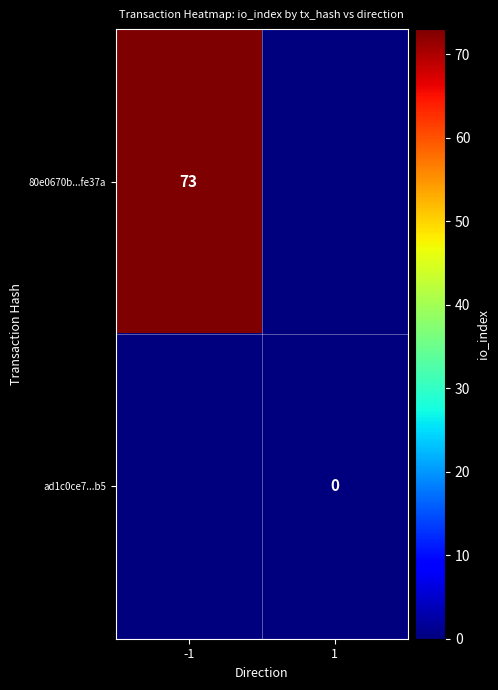

At which category does the chart reach its peak across all series?

-1